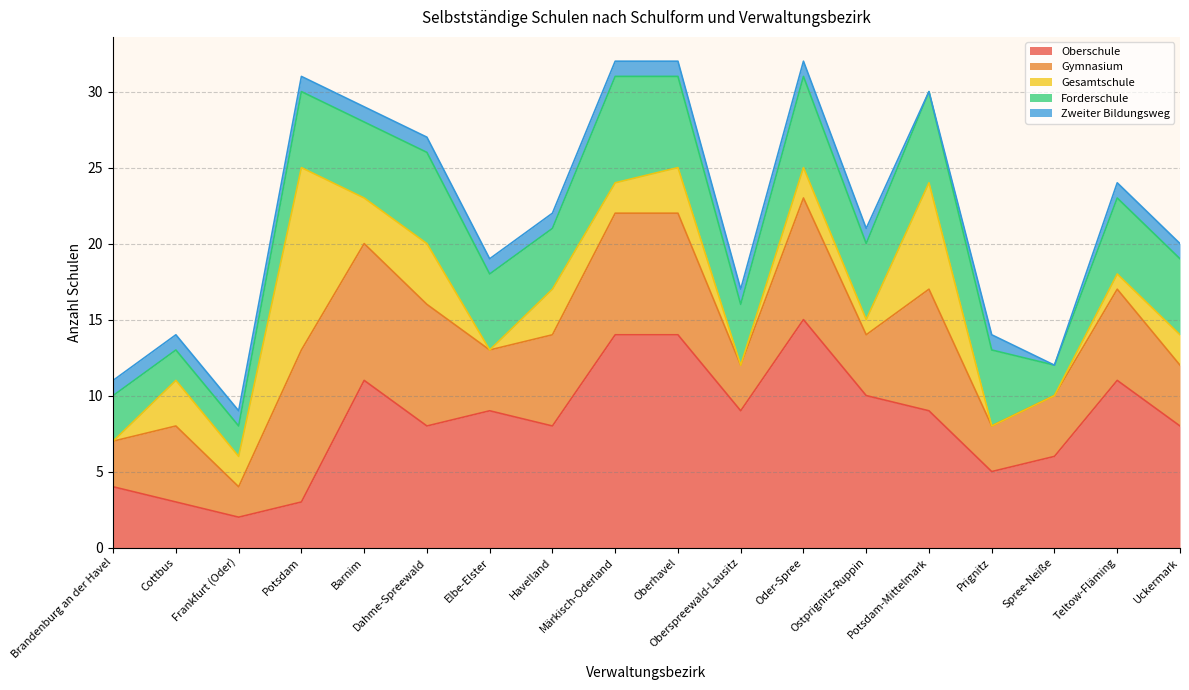

What is the label of the 18th point from the right?

Brandenburg an der Havel